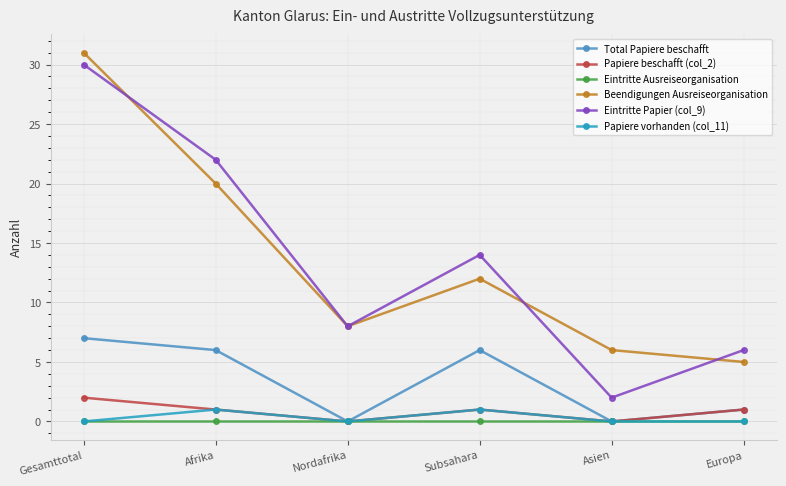

What is the average value of the Papiere beschafft (col_2) series?

1